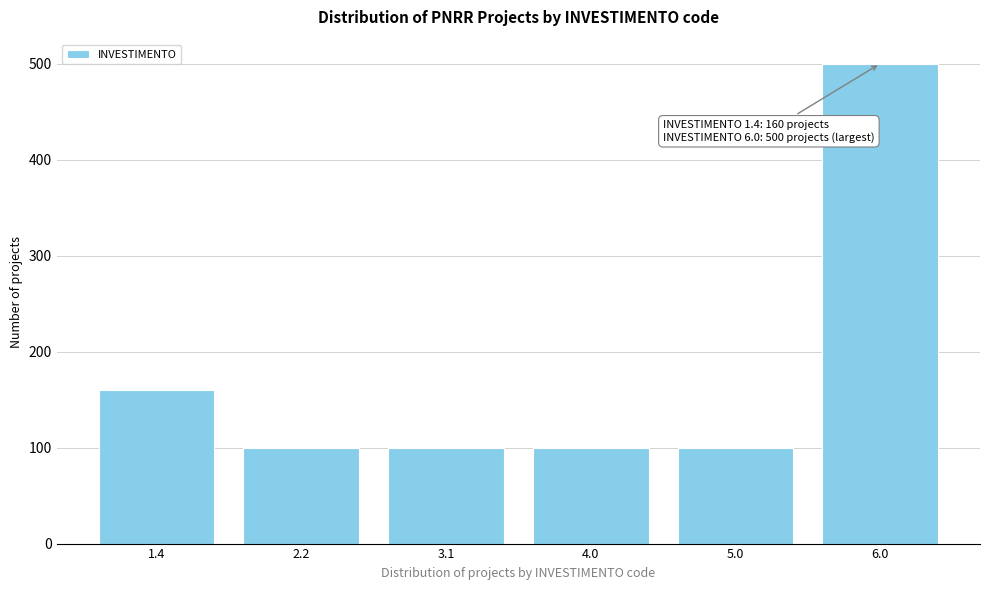

Reading left to right, transcribe all the data shown in this chart.

160	100	100	100	100	500